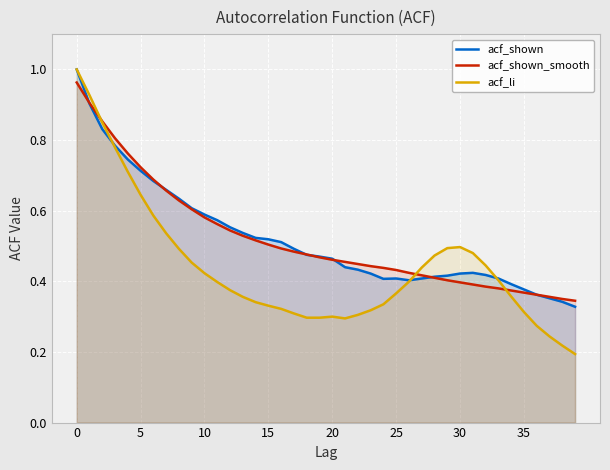

Which series has the largest total across all categories?

acf_shown